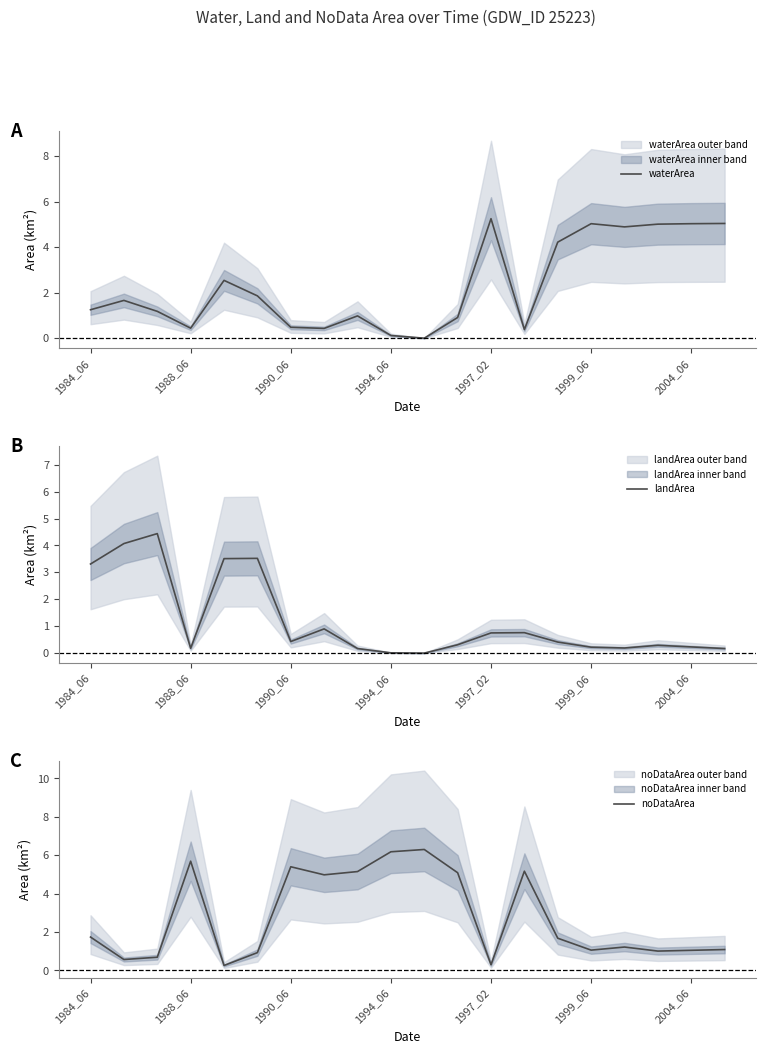

Which category has the highest value in the waterArea series?

1997_02